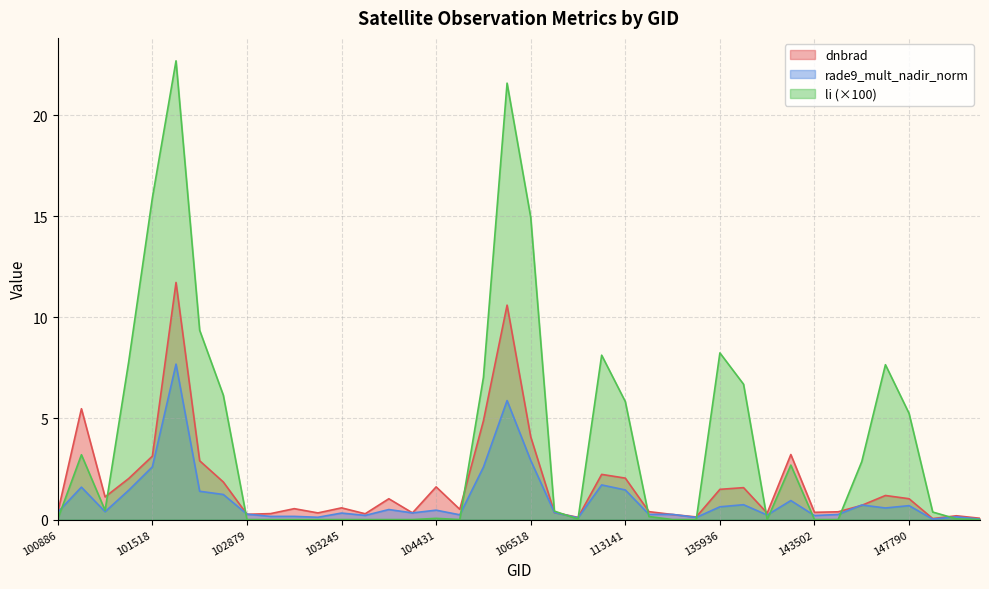

How many interior local valleys does the dnbrad series have?

11